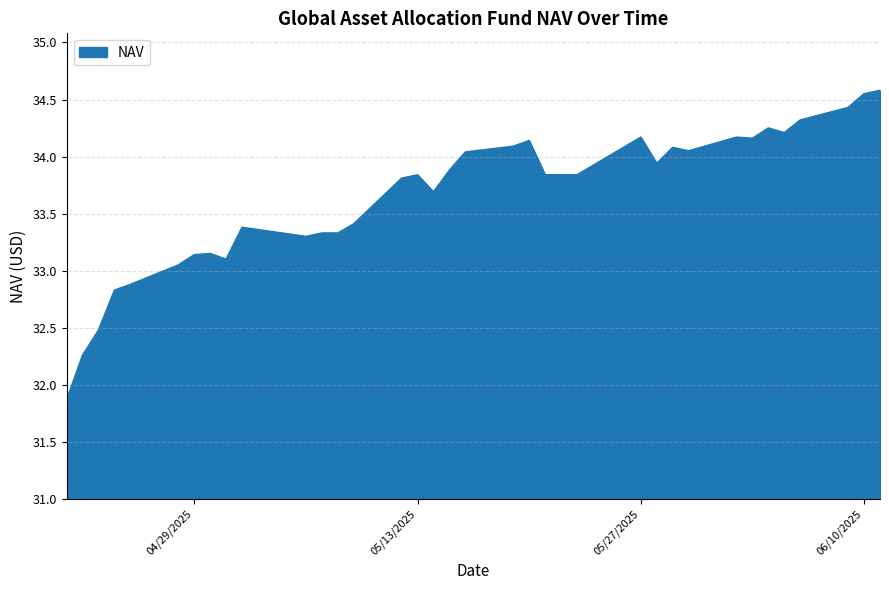

What is the difference between the maximum and minimum values?

2.7